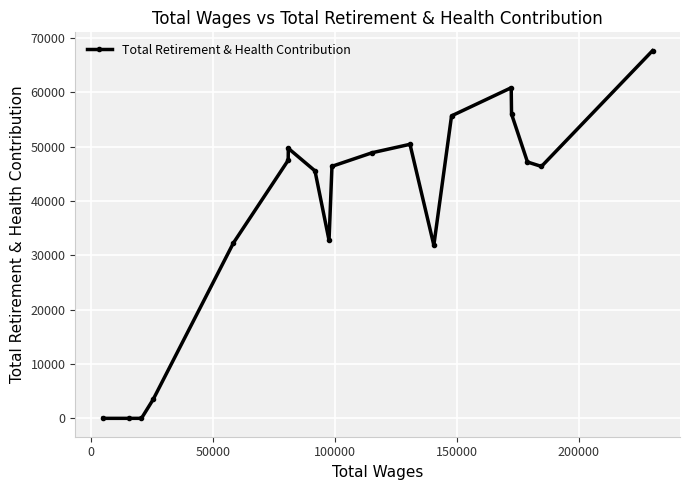

What is the maximum value shown in the chart?

67673